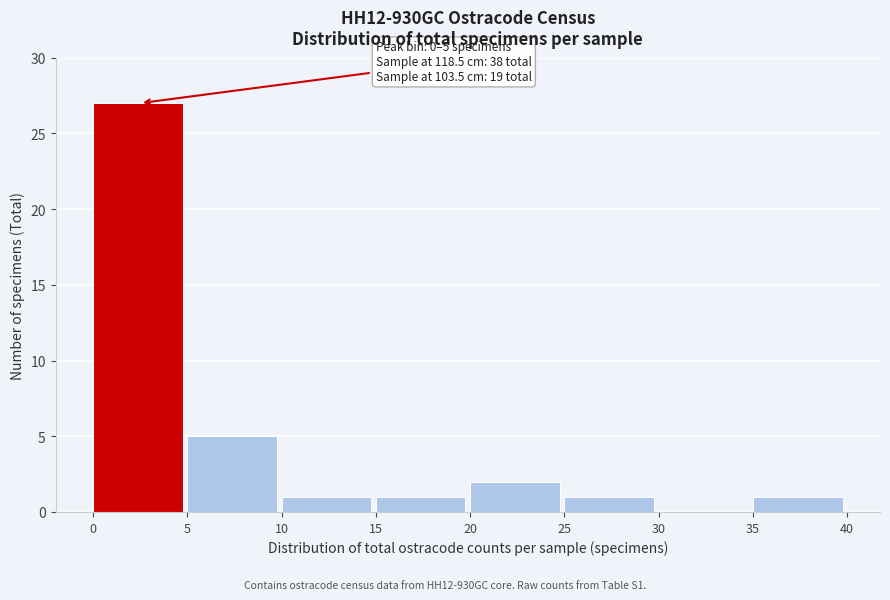

Which range on the x-axis has the tallest bar?

0 to 5